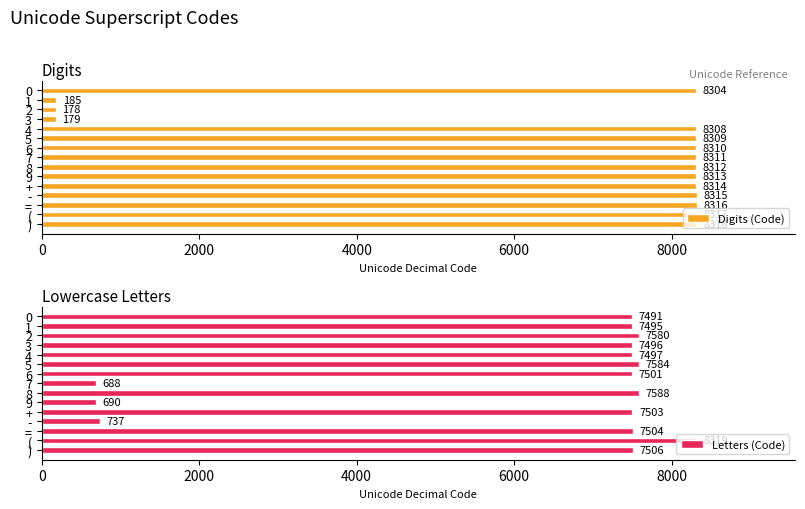

Rank the categories by Letters (Code) value from lowest to highest.

7, 9, -, 0, 1, 3, 4, 6, +, =, ), 2, 5, 8, (